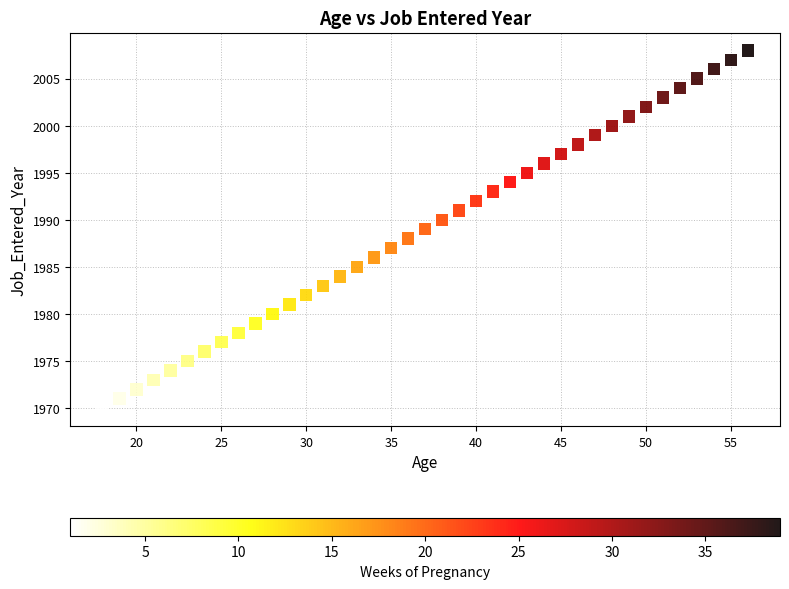

What is the range of Y values (max minus min)?

38